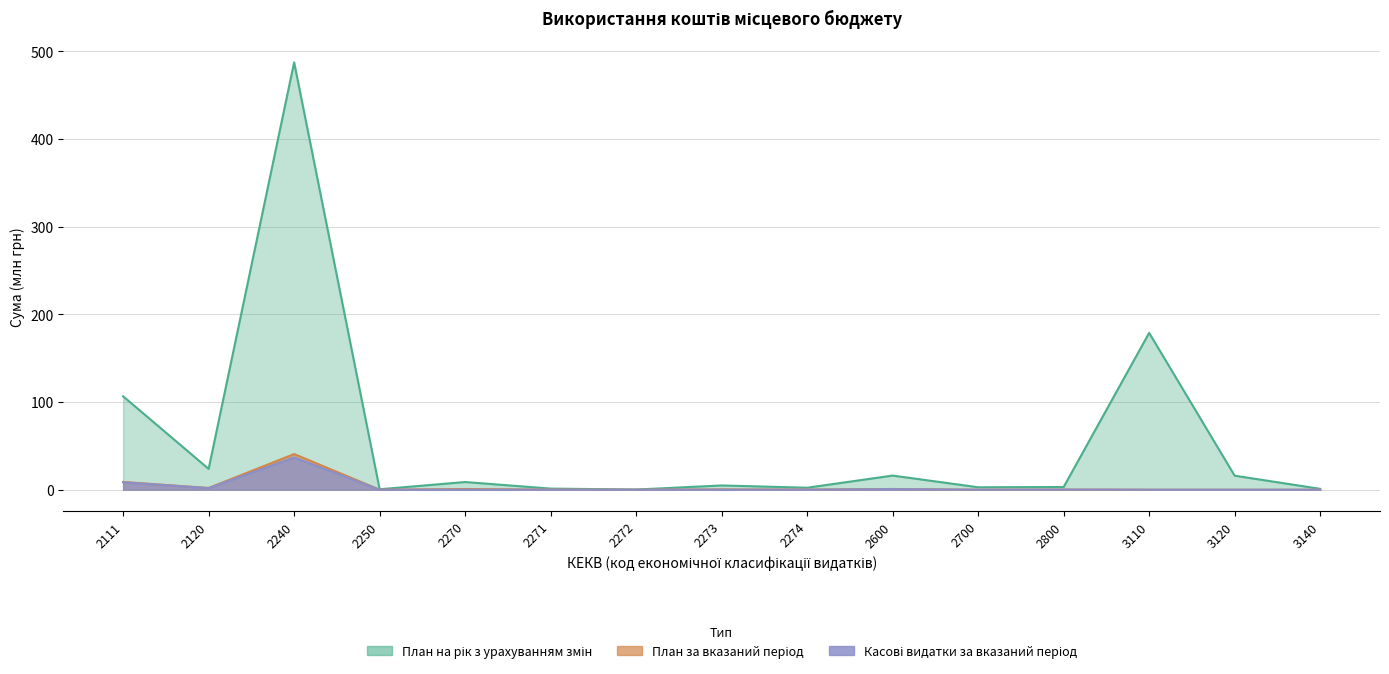

What is the maximum value shown in the chart?

487.5